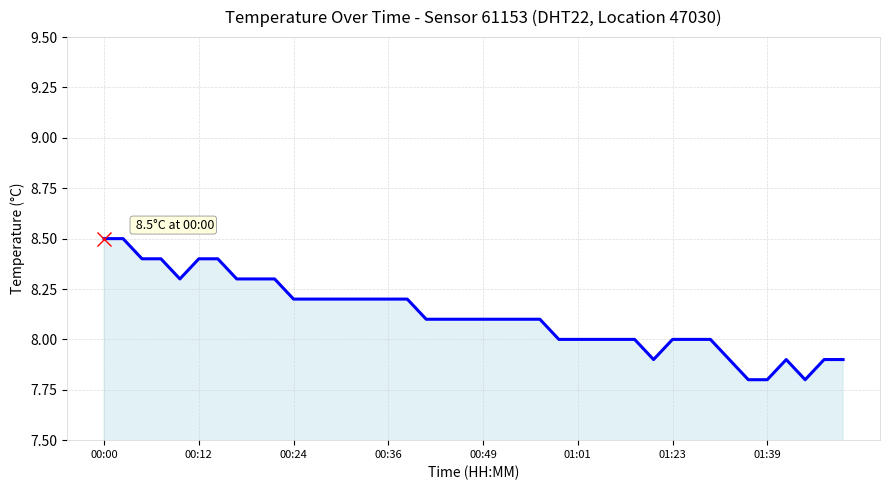

What is the smallest value displayed?

7.8